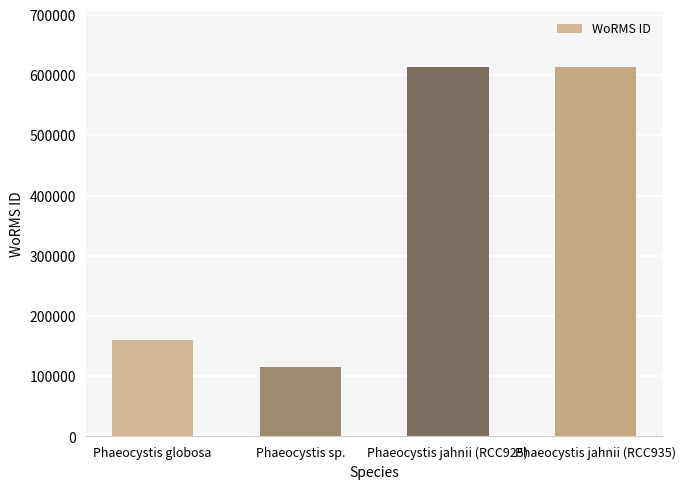

How many bars are there in total?

4